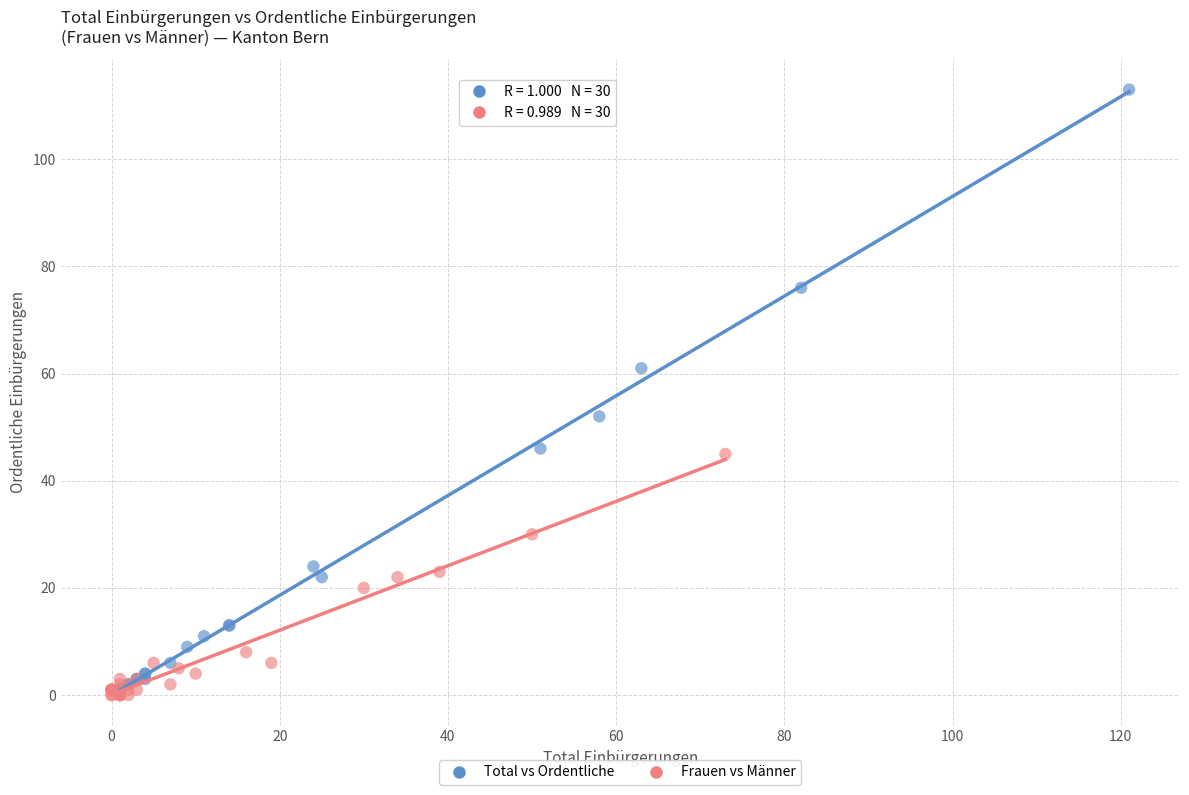

Which series reaches the maximum Y coordinate?

Total vs Ordentliche